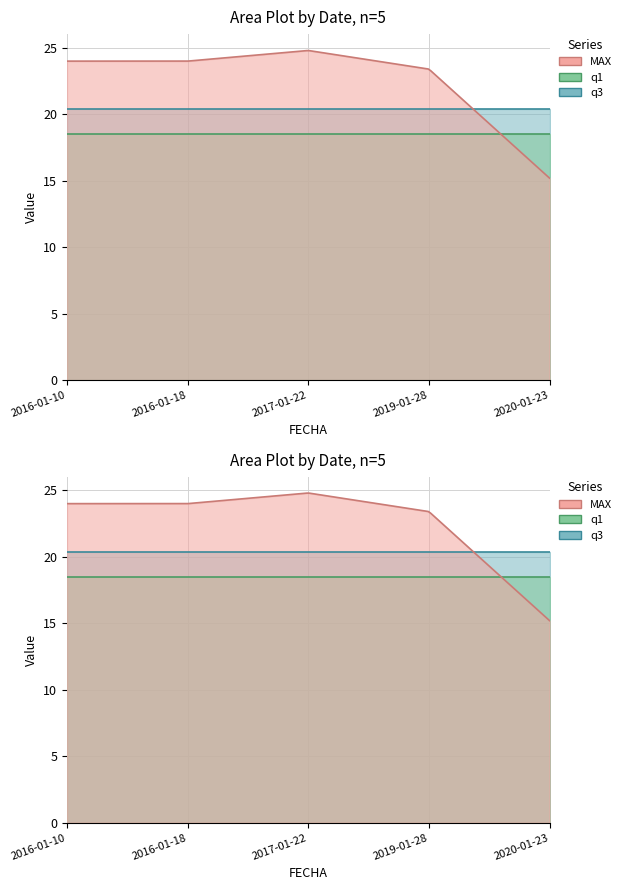

True or false: q1 and q3 intersect in this chart.

False